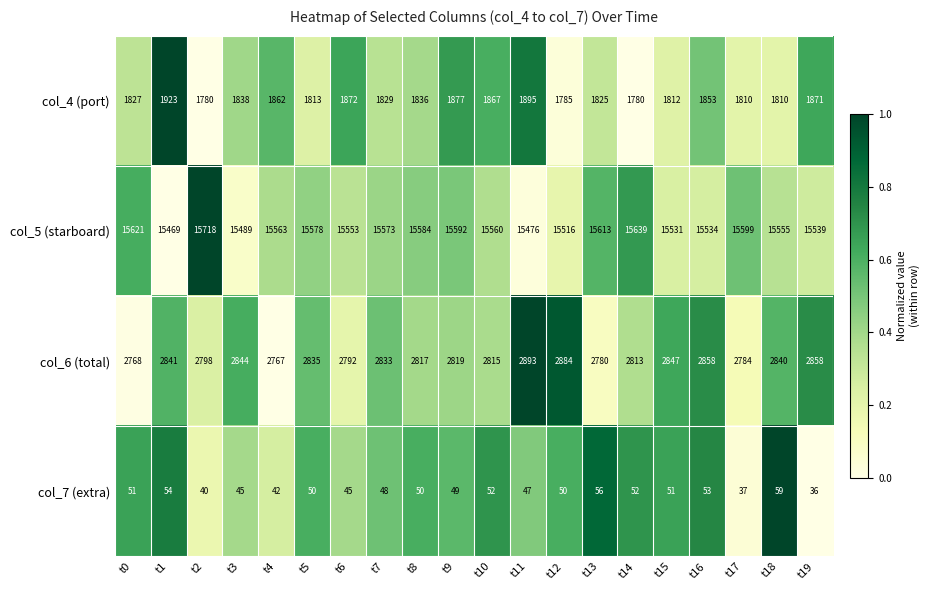

Count the number of data series in this chart.

4